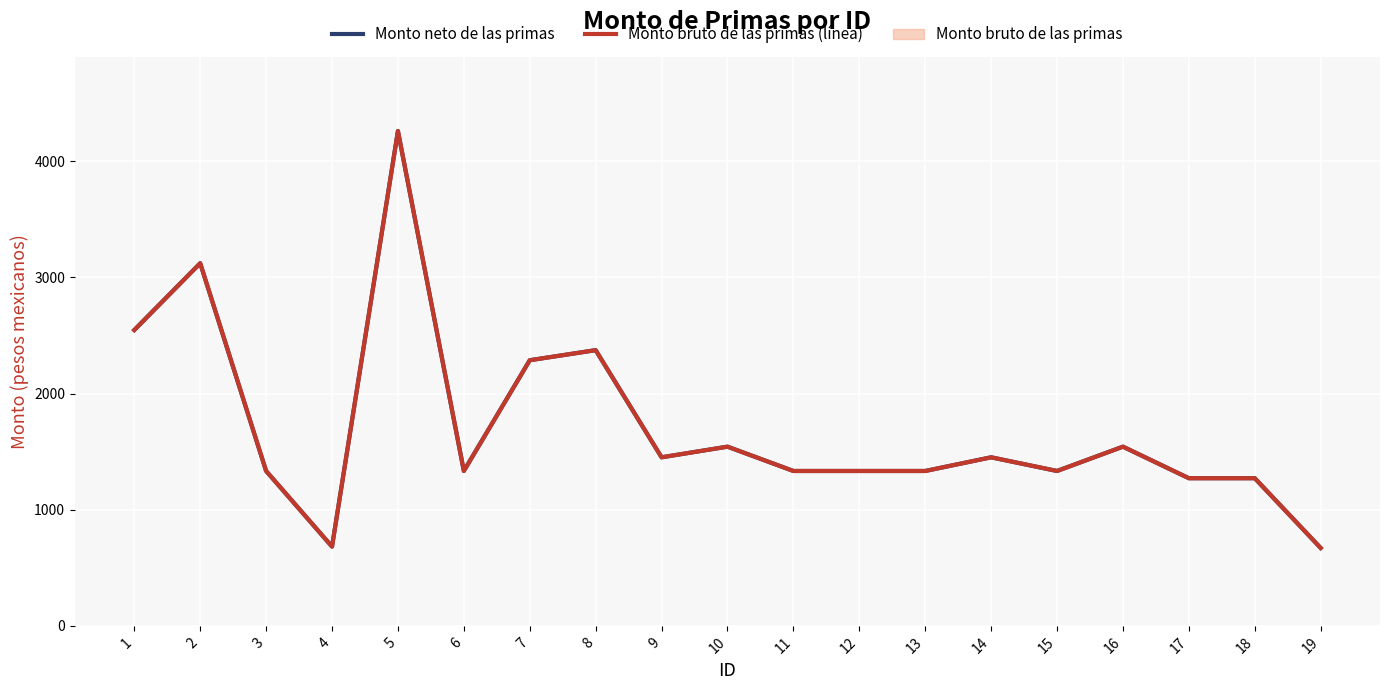

What is the sum of all Monto bruto de las primas (línea) values?

32479.0